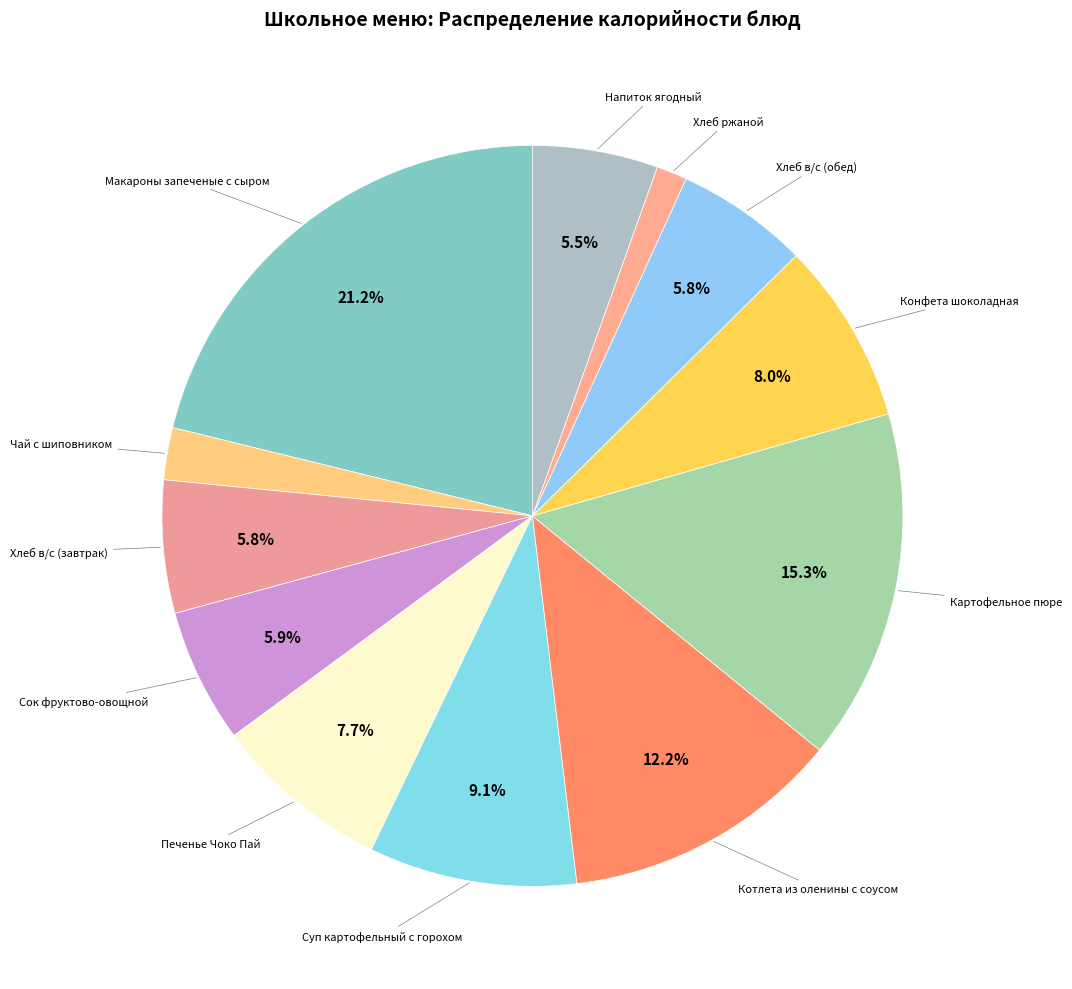

Which category has the smallest portion of the pie?

Хлеб ржаной